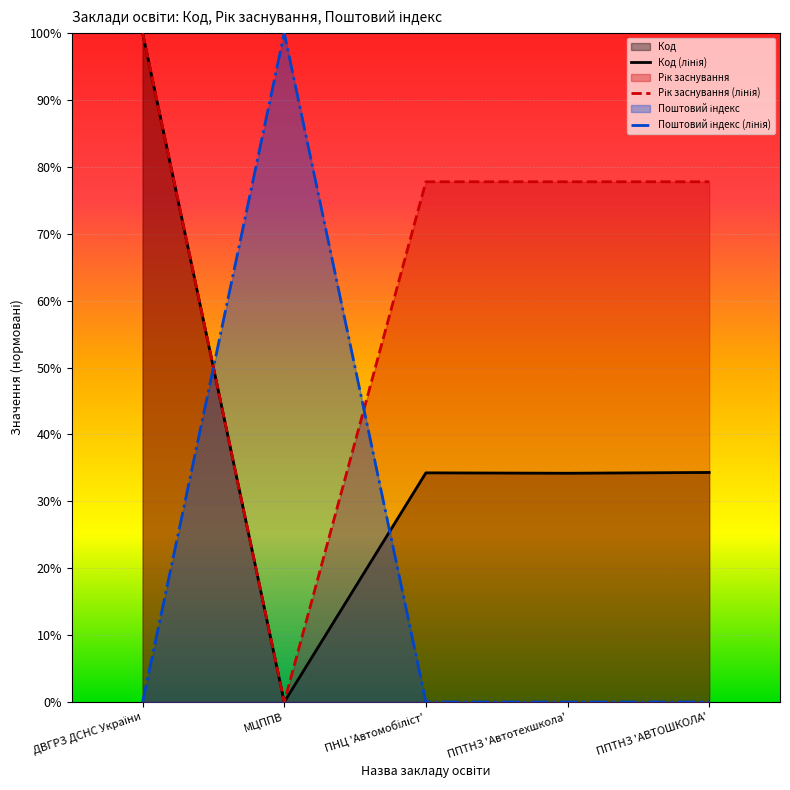

Reading left to right, extract all data points from this chart.

Код (лінія): 1.0	0.0	0.3	0.3	0.3
Рік заснування (лінія): 1.0	0.0	0.8	0.8	0.8
Поштовий індекс (лінія): 0.0	1.0	0.0	0.0	0.0